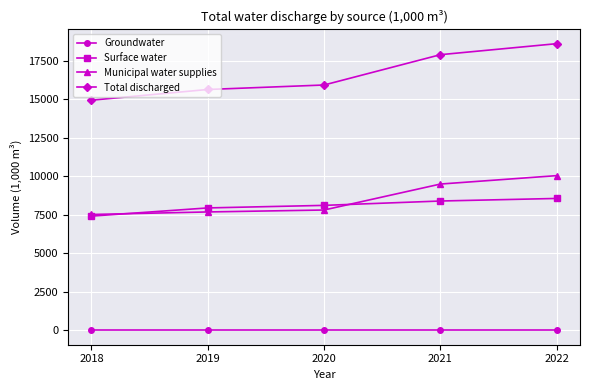

How many lines are shown in the chart?

4